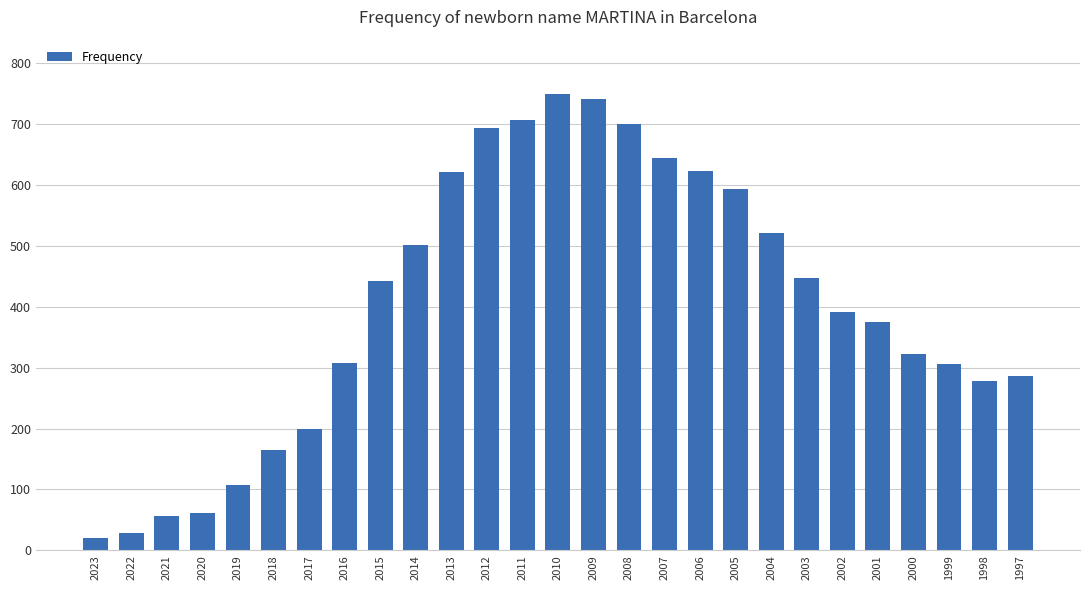

Between 2004 and 2017, which is larger?

2004